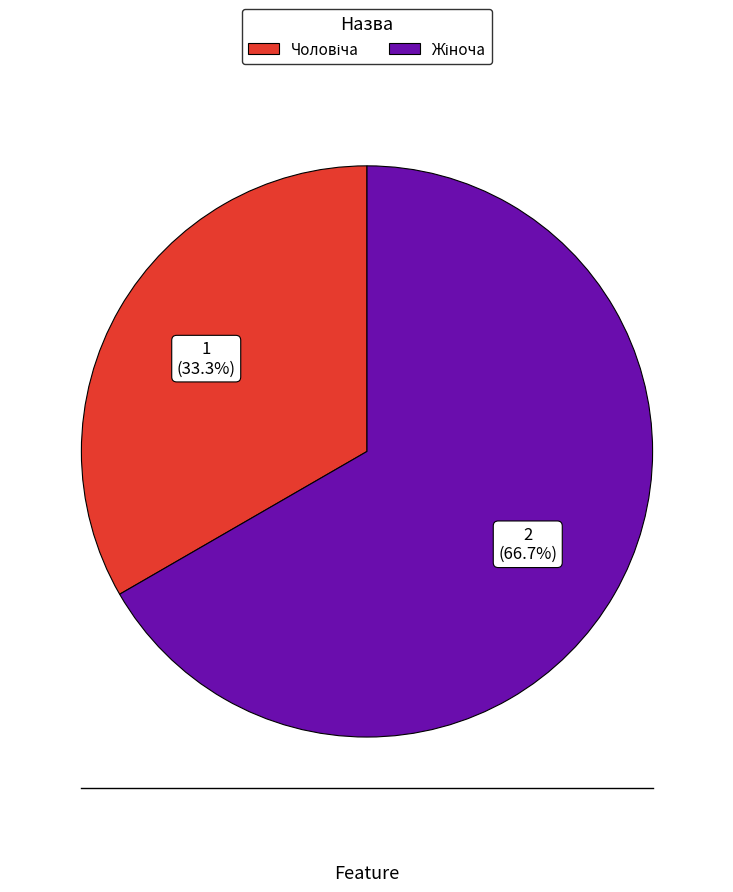

To the nearest percent, what is the average slice percentage?

50%